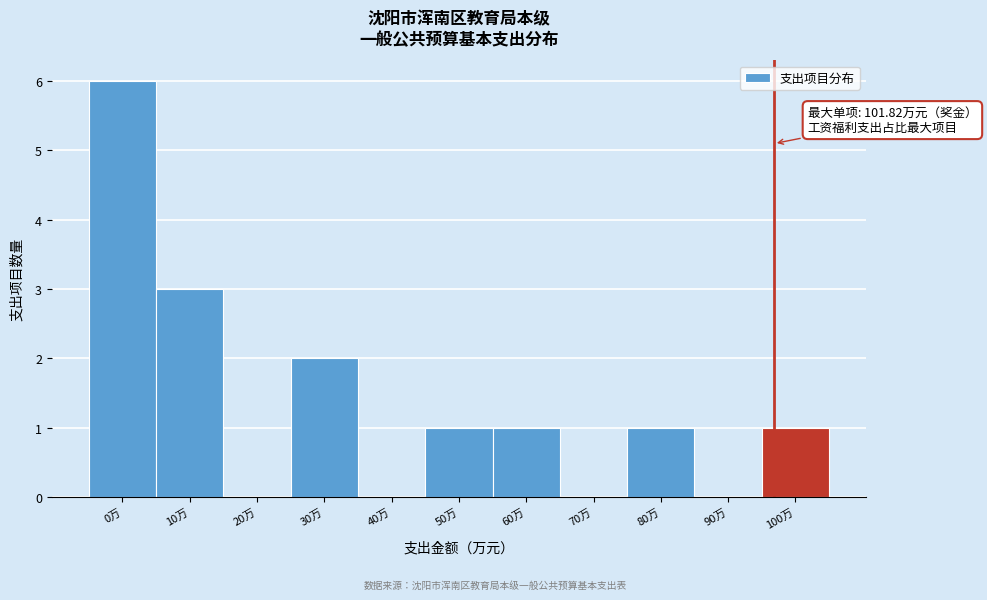

Reading left to right, extract all data points from this chart.

0万=6	10万=3	20万=0	30万=2	40万=0	50万=1	60万=1	70万=0	80万=1	90万=0	100万=1